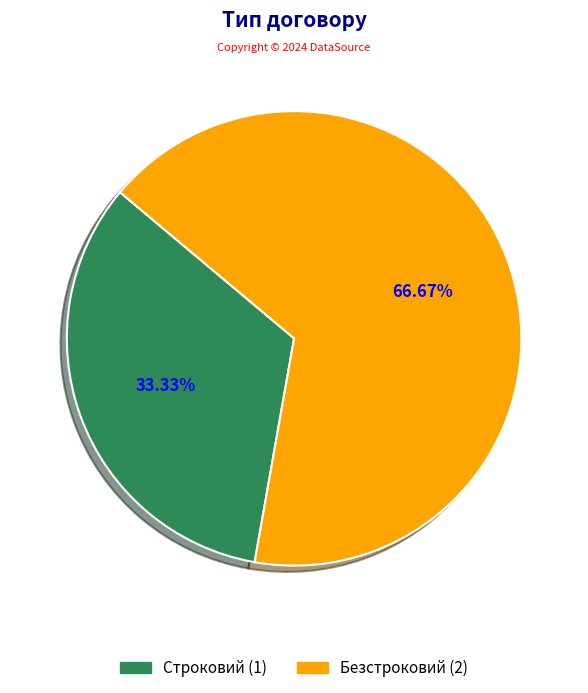

Is there any slice that represents more than half of the pie?

Yes